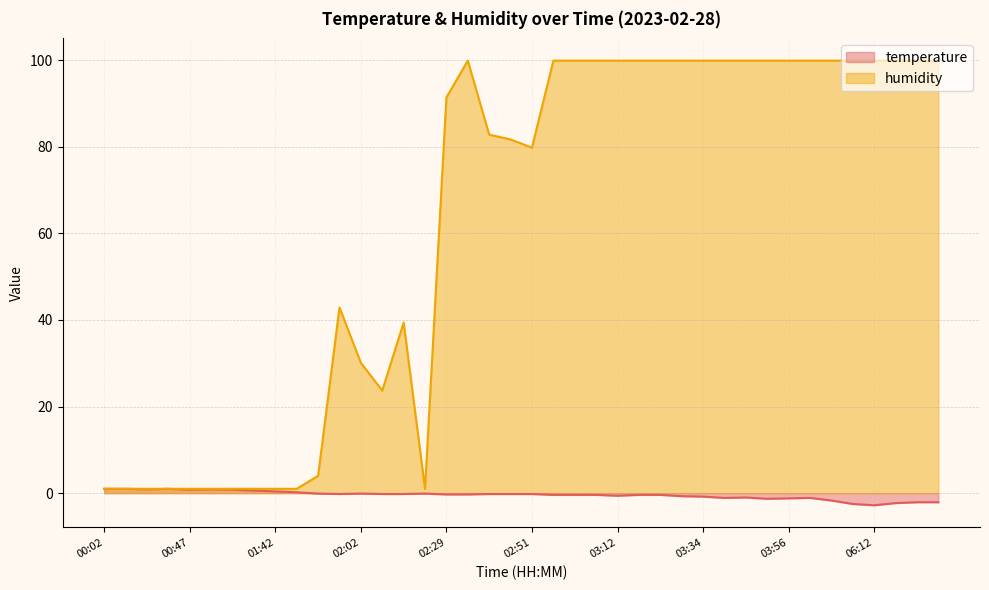

Is it true that humidity equals 166.8 at 03:39?

False